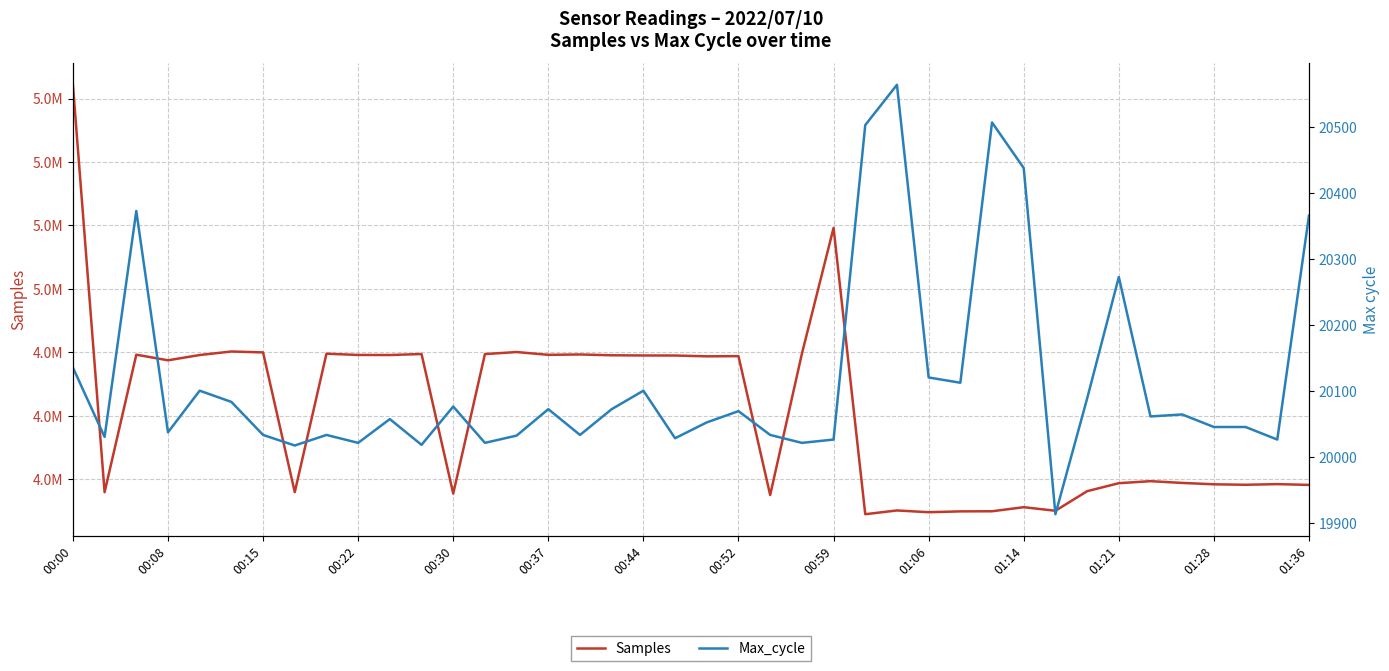

At which category is the sum across all series the highest?

00:00